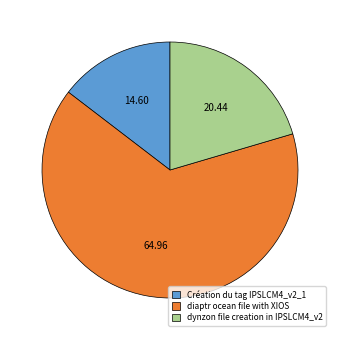

Does diaptr ocean file with XIOS represent more than half of the total?

Yes